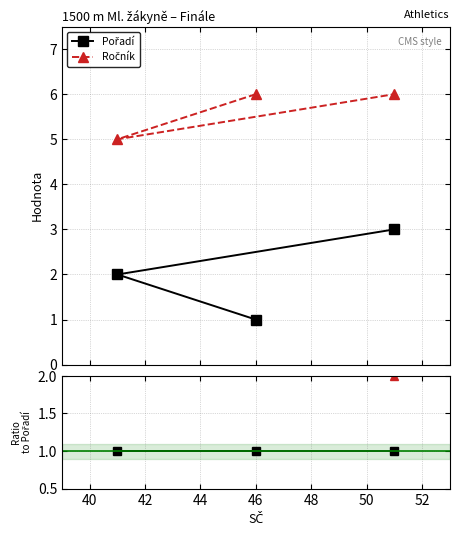

What are all the series names shown in the legend?

Pořadí, Ročník